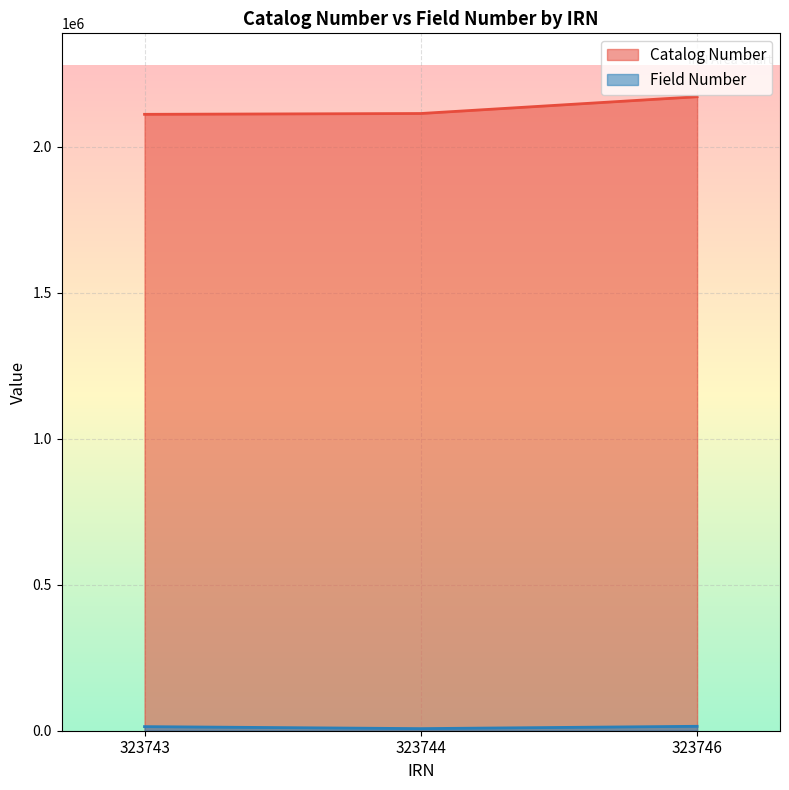

What is the greatest value displayed?

2171558